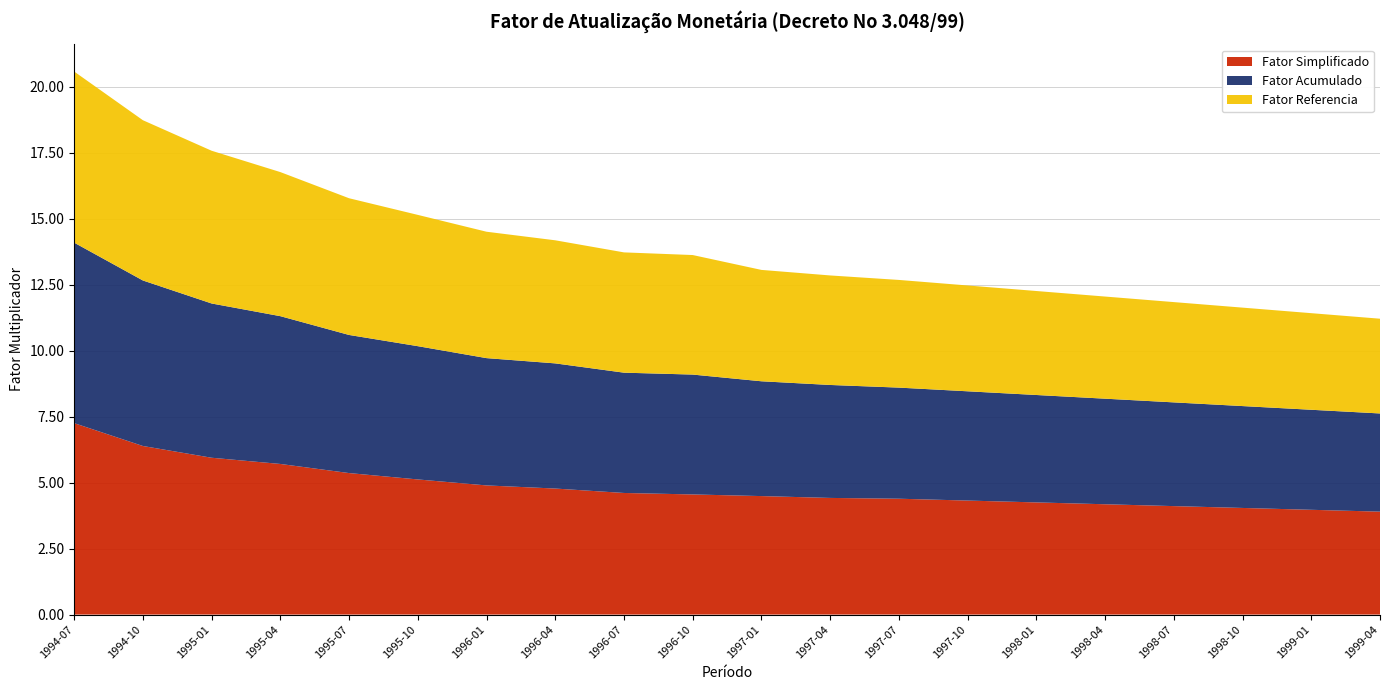

Reading left to right, transcribe all the data shown in this chart.

Fator Simplificado: 1994-07=7.3	1994-10=6.4	1995-01=5.9	1995-04=5.7	1995-07=5.4	1995-10=5.1	1996-01=4.9	1996-04=4.8	1996-07=4.6	1996-10=4.6	1997-01=4.5	1997-04=4.4	1997-07=4.4	1997-10=4.3	1998-01=4.3	1998-04=4.2	1998-07=4.1	1998-10=4.0	1999-01=4.0	1999-04=3.9
Fator Acumulado: 1994-07=6.8	1994-10=6.3	1995-01=5.8	1995-04=5.6	1995-07=5.2	1995-10=5.1	1996-01=4.8	1996-04=4.7	1996-07=4.6	1996-10=4.5	1997-01=4.4	1997-04=4.3	1997-07=4.2	1997-10=4.1	1998-01=4.1	1998-04=4.0	1998-07=3.9	1998-10=3.9	1999-01=3.8	1999-04=3.7
Fator Referencia: 1994-07=6.5	1994-10=6.1	1995-01=5.8	1995-04=5.5	1995-07=5.2	1995-10=5.0	1996-01=4.8	1996-04=4.7	1996-07=4.6	1996-10=4.5	1997-01=4.2	1997-04=4.2	1997-07=4.1	1997-10=4.0	1998-01=3.9	1998-04=3.9	1998-07=3.8	1998-10=3.7	1999-01=3.7	1999-04=3.6